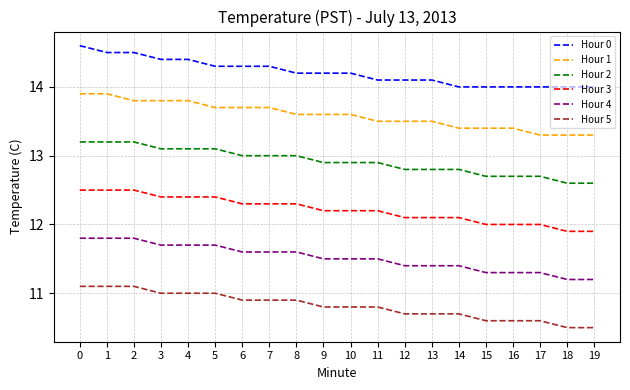

The value of Hour 3 at 3 is 8.4. True or false?

False